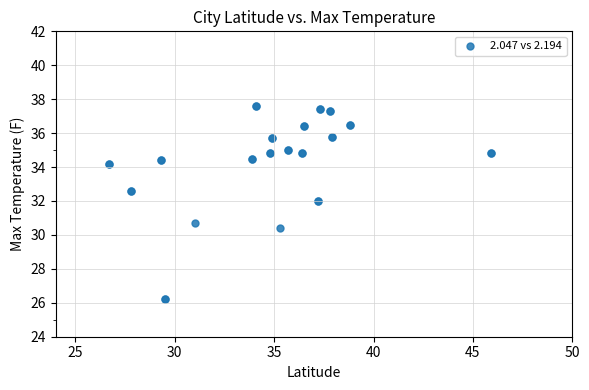

What Y value in the scatter plot is closest to 31?

30.7